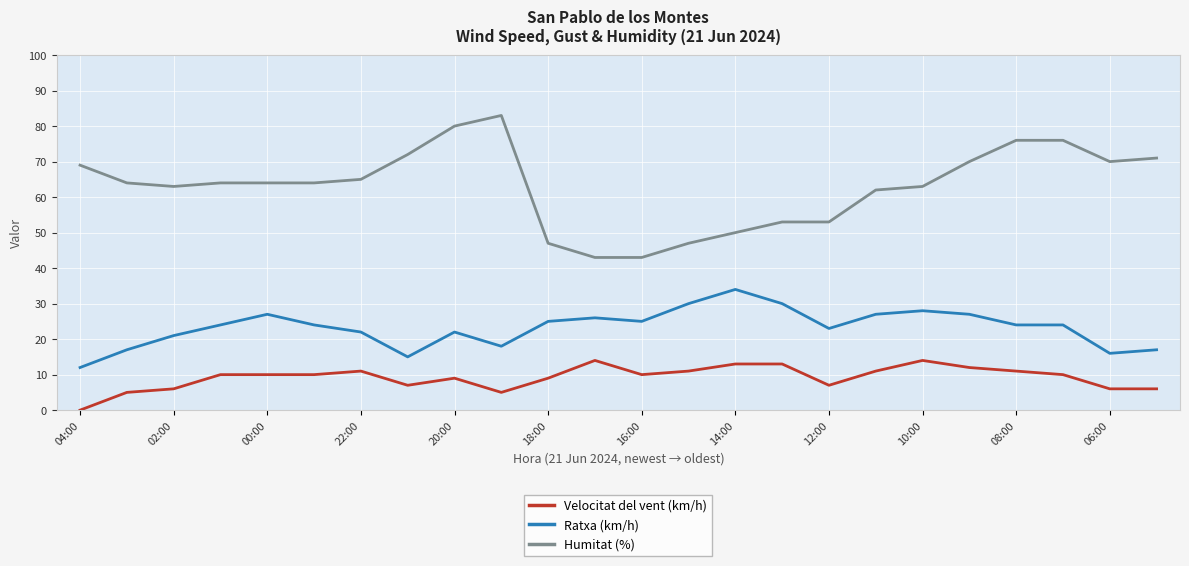

List the series in order of their peak value, highest first.

Humitat (%), Ratxa (km/h), Velocitat del vent (km/h)